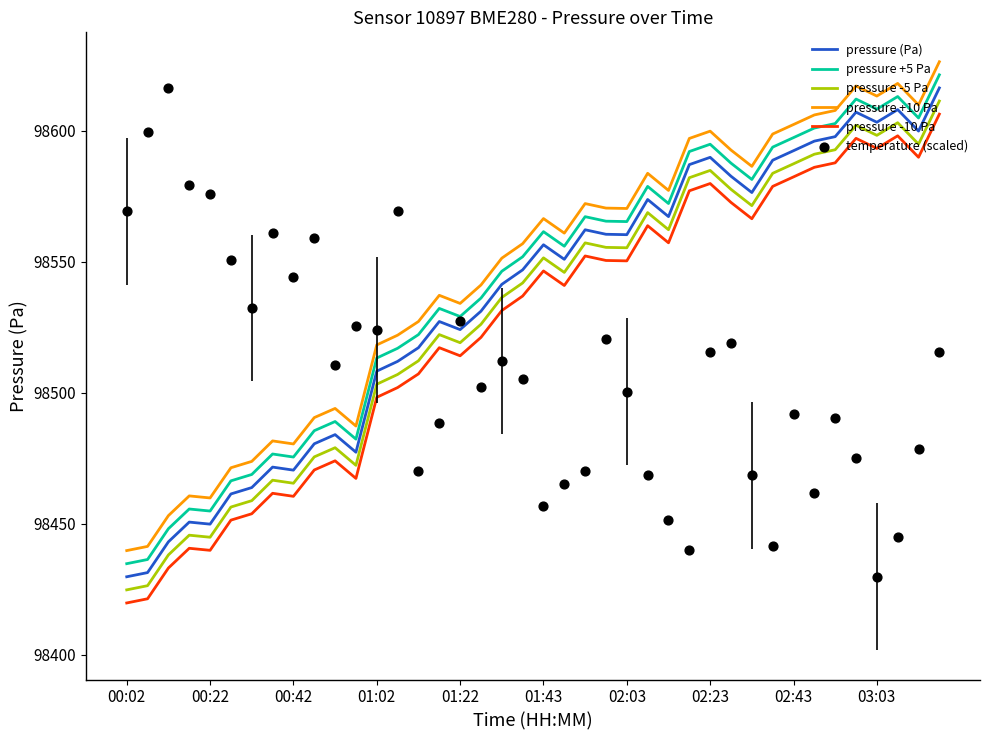

Which series reaches the minimum Y coordinate?

pressure -10